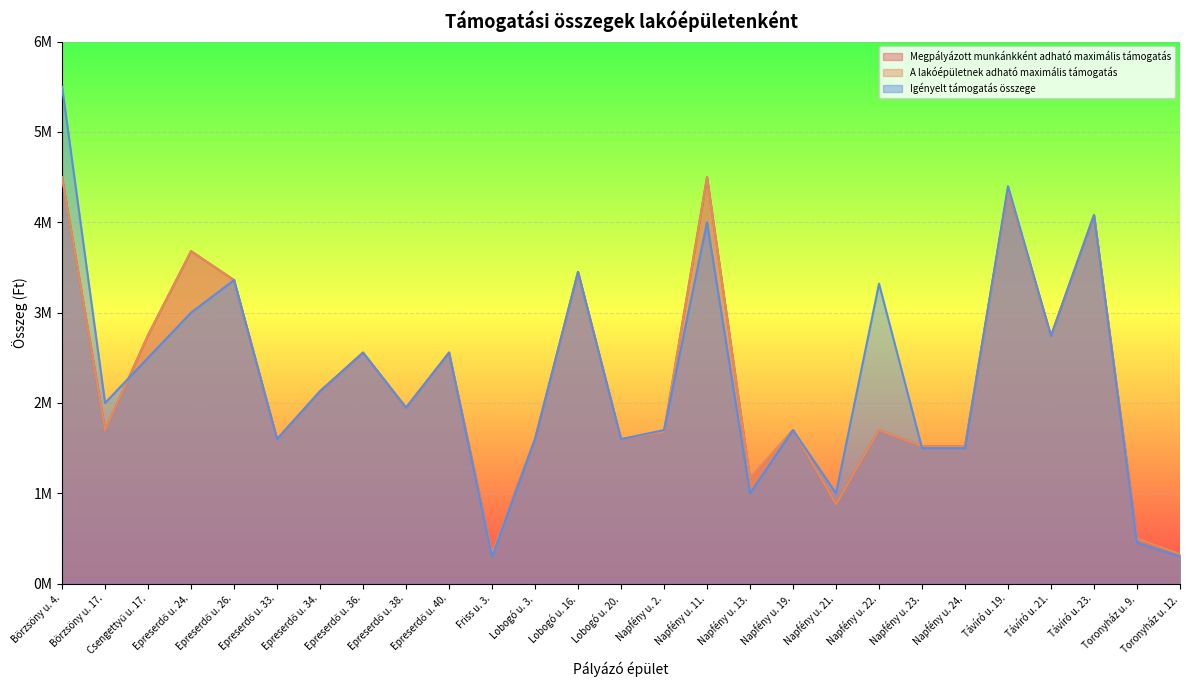

Which series changed the most between Epreserdő u. 33. and Toronyház u. 12.?

Igényelt támogatás összege